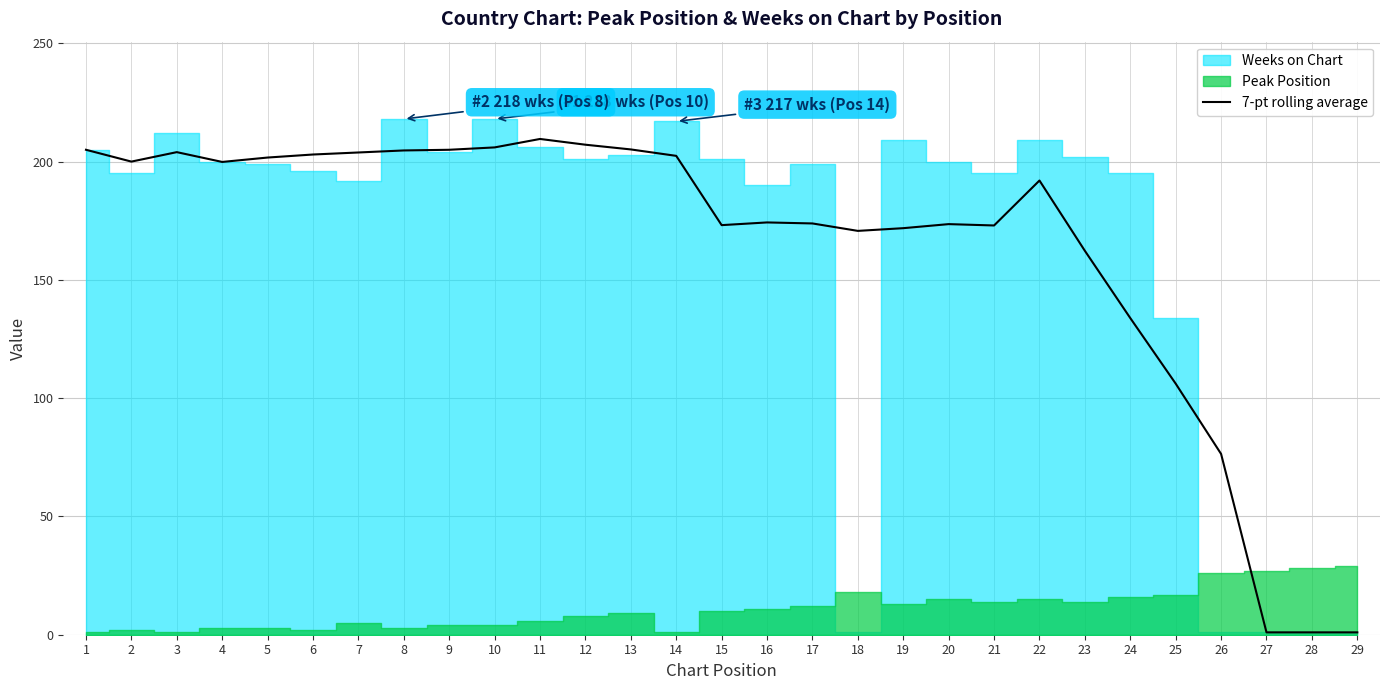

What is the difference between the maximum and second lowest values?

208.6